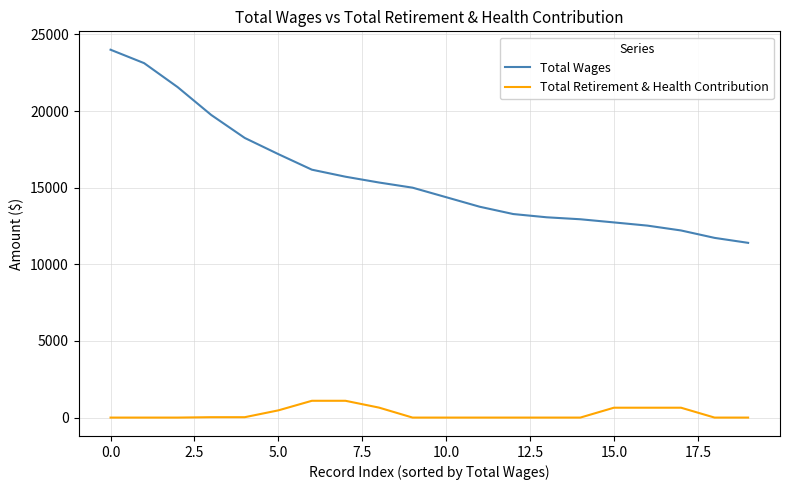

Which series has the largest total across all categories?

Total Wages